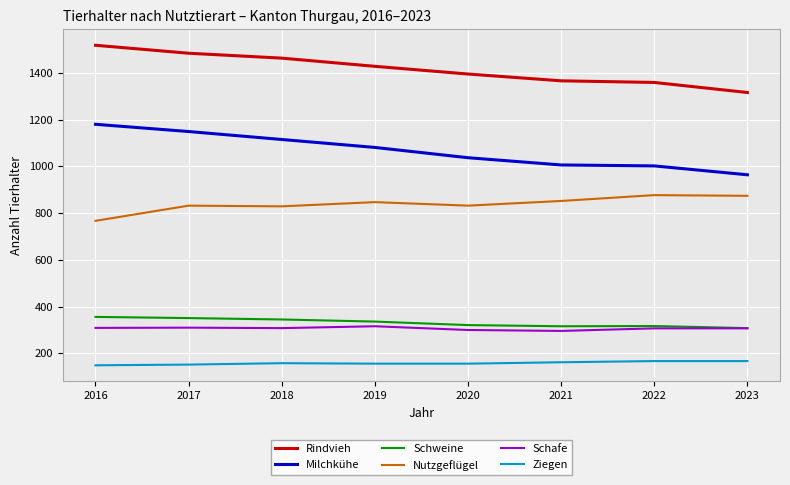

True or false: Rindvieh and Ziegen cross at least once.

False